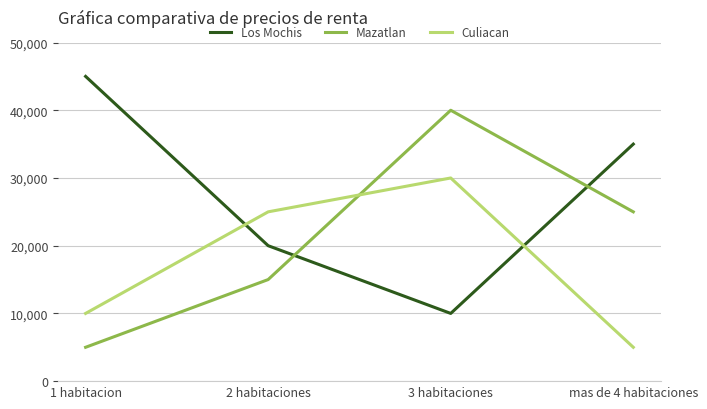

What is the maximum value for Culiacan?

30000